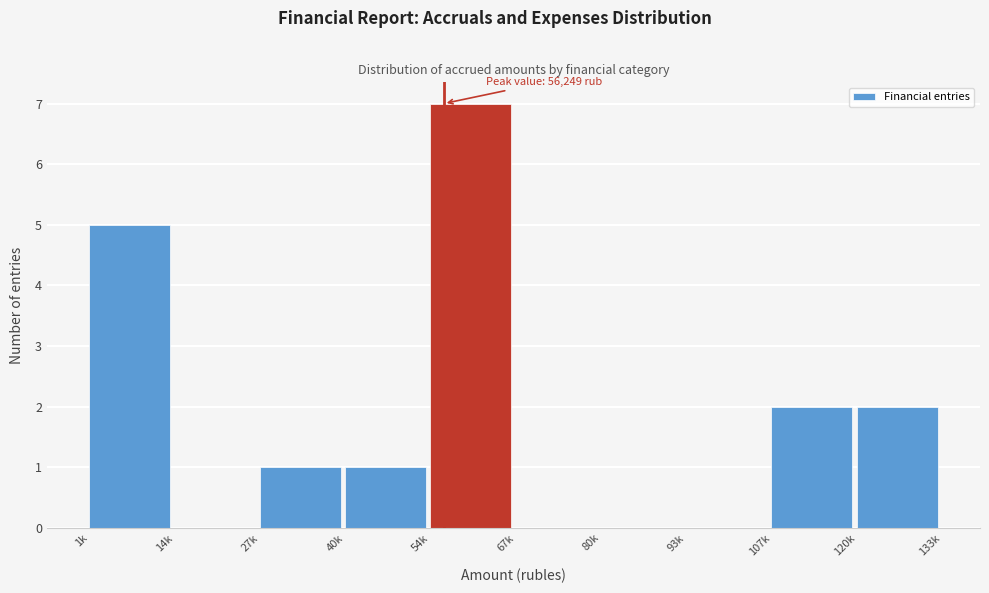

Reading left to right, transcribe all the data shown in this chart.

1k=5	14k=0	27k=1	40k=1	54k=7	67k=0	80k=0	93k=0	107k=2	120k=2